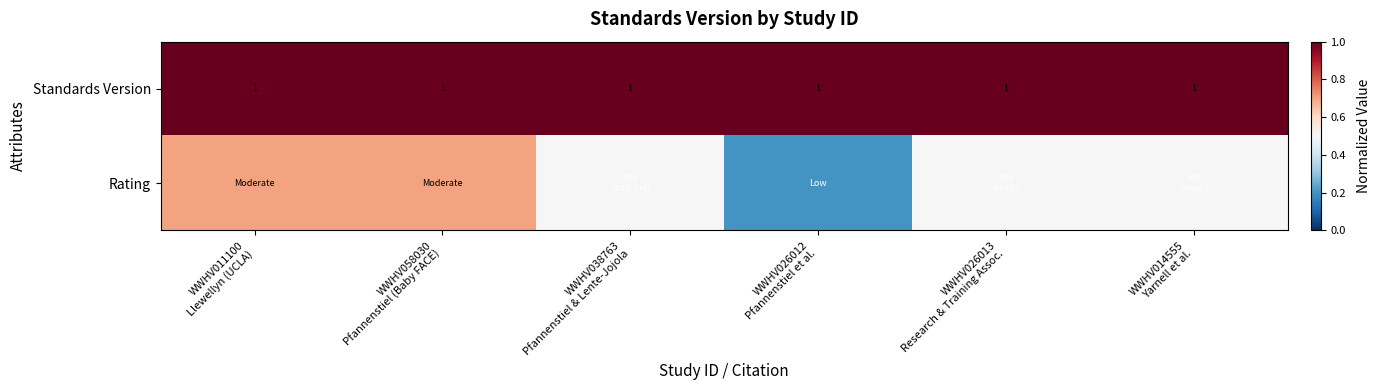

What is the average value of the Standards Version series?

1.0